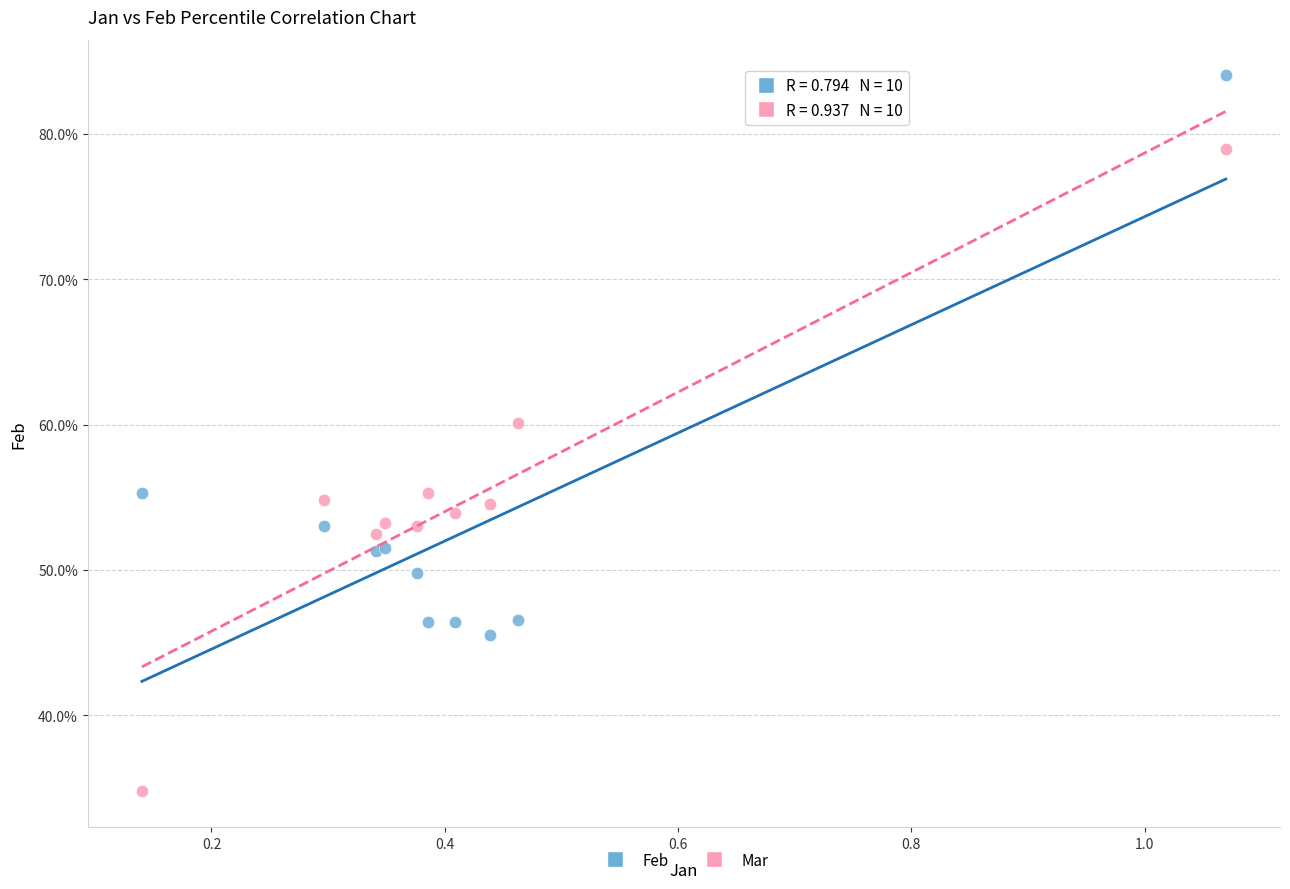

Which series reaches the maximum Y coordinate?

Feb